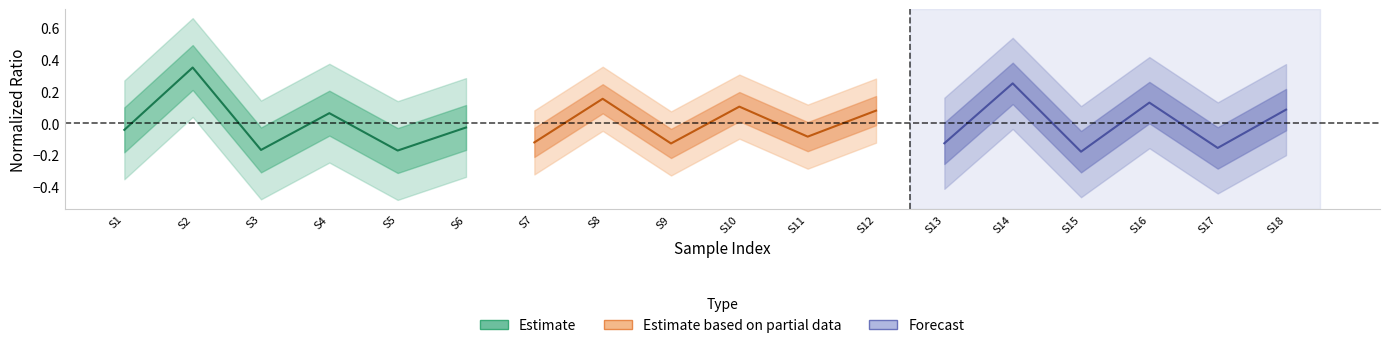

Reading left to right, list all the values displayed in this chart.

Estimate: -0.0	0.4	-0.2	0.1	-0.2	-0.0
Estimate based on partial data: -0.1	0.2	-0.1	0.1	-0.1	0.1
Forecast: -0.1	0.3	-0.2	0.1	-0.2	0.1